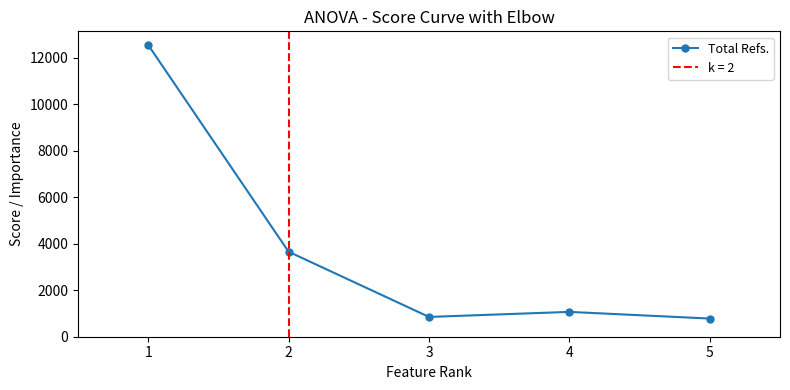

True or false: the data shows 851 at 3.

True